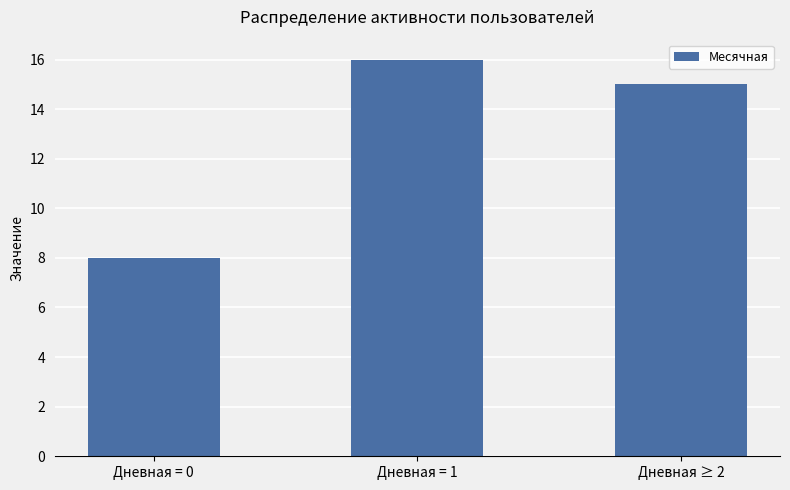

How many distinct data groups are displayed?

1